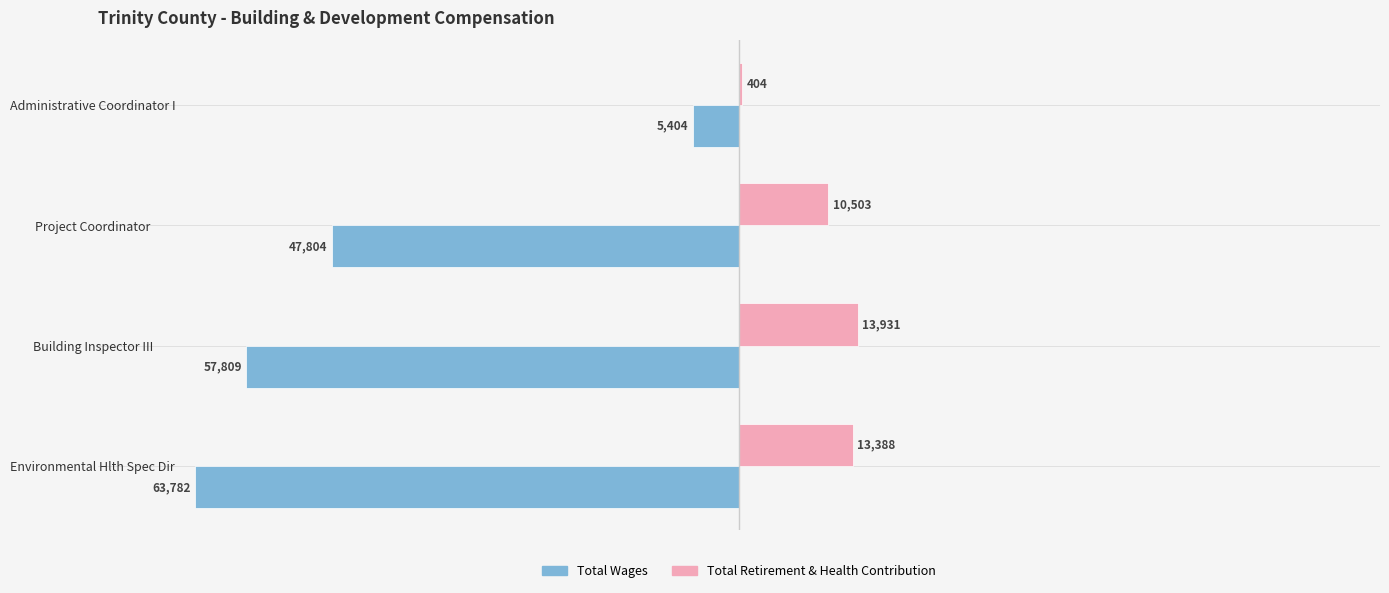

What is the sum of all Total Wages values?

-174799.0